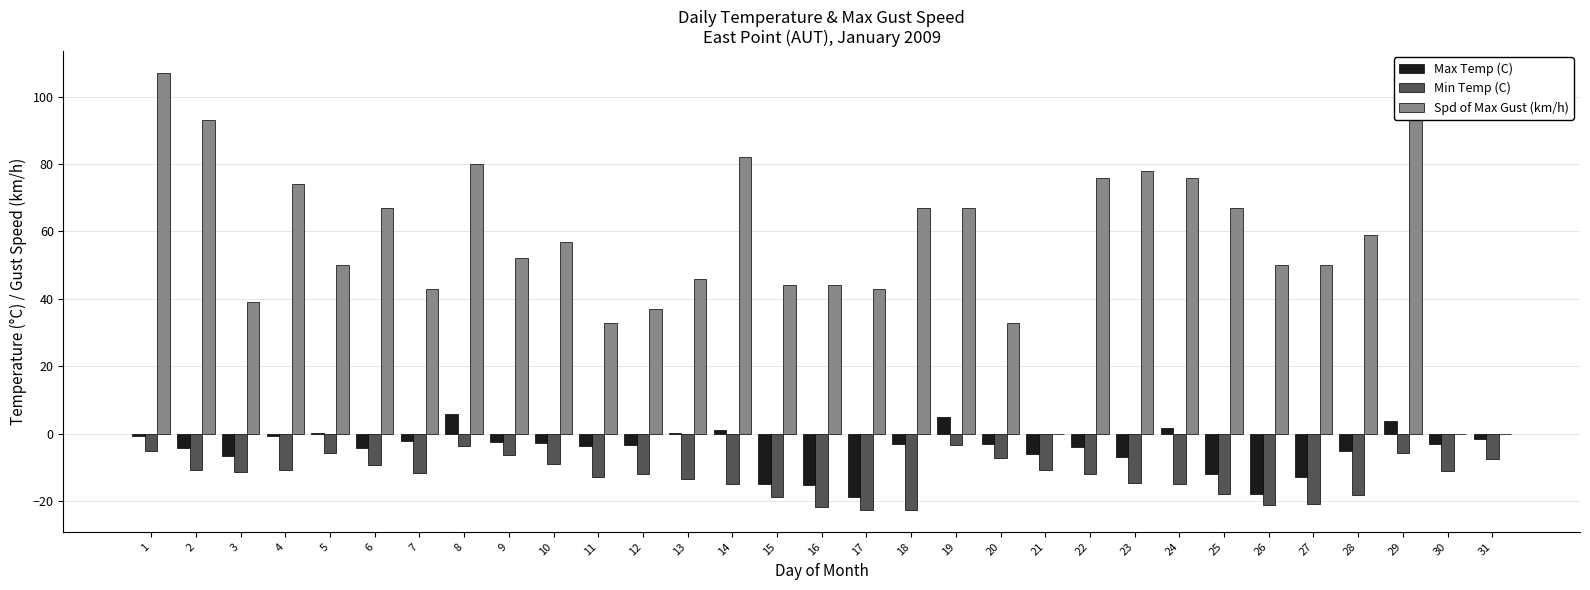

What is the sum of all Max Temp (C) values?

-136.9